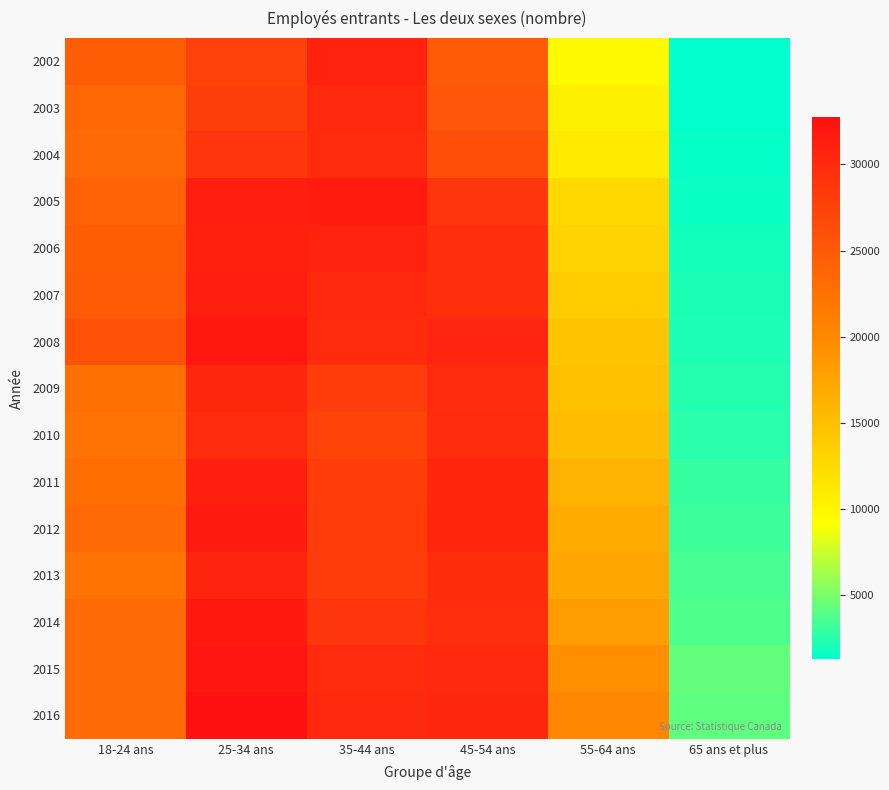

Rank the series at 18-24 ans from highest to lowest value.

2008, 2007, 2006, 2002, 2005, 2003, 2004, 2012, 2015, 2014, 2016, 2011, 2009, 2010, 2013